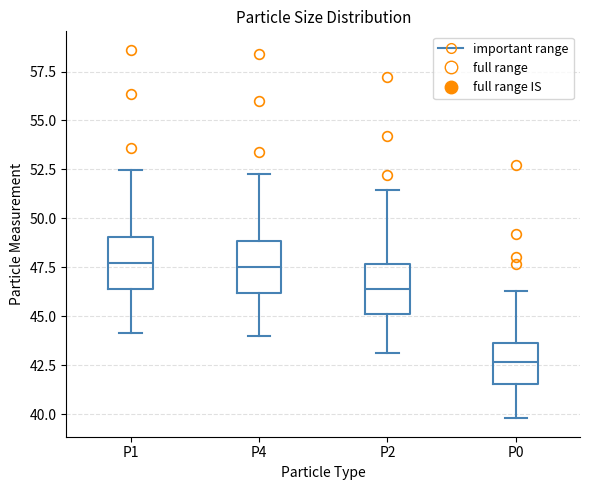

Where is the lower edge of the box for P1 on the y-axis? The values are not printed on the chart, so give them approximately, as read against the axis.

46.5